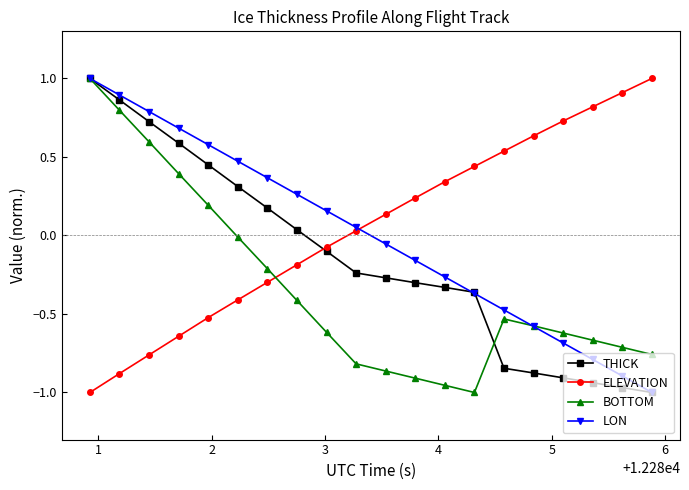

Count the number of categories in the chart.

20